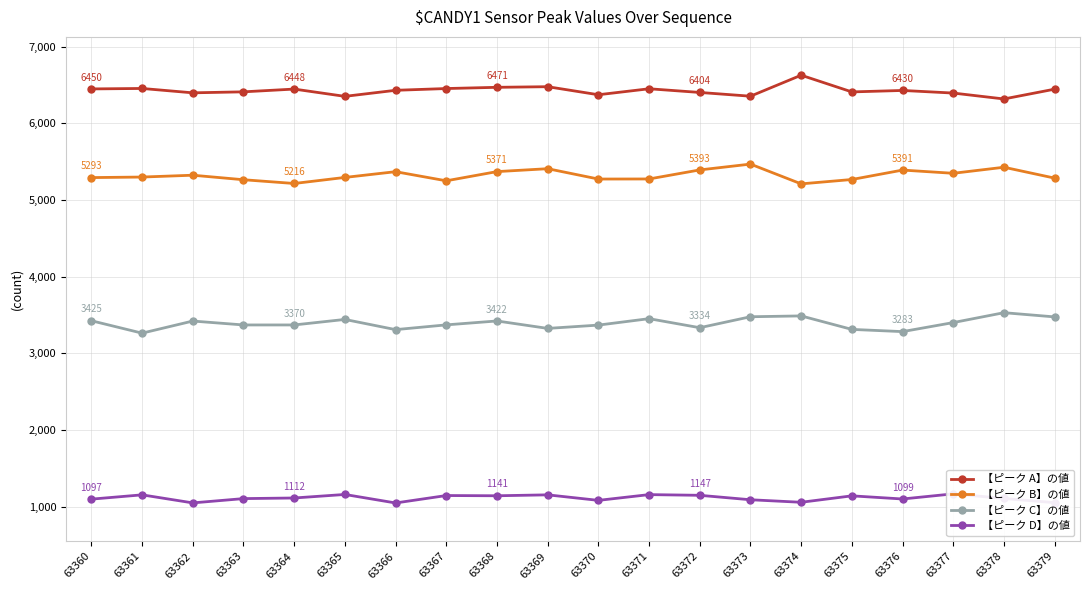

True or false: 【ピーク D】の値 and 【ピーク A】の値 intersect in this chart.

False